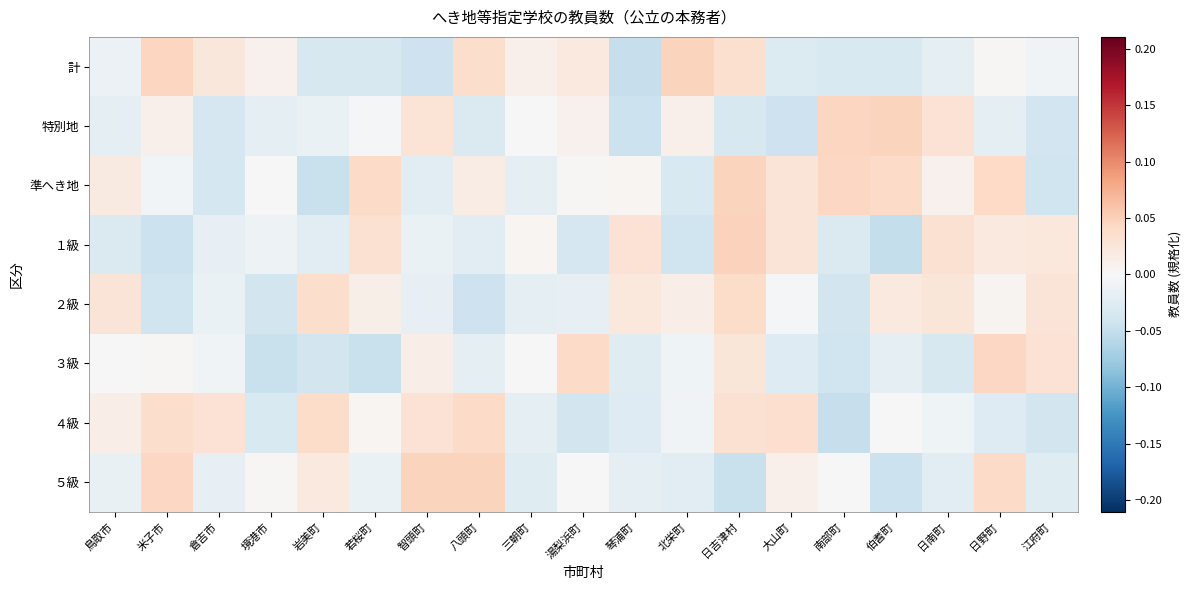

Between 三朝町 and 米子市, which is larger?

米子市